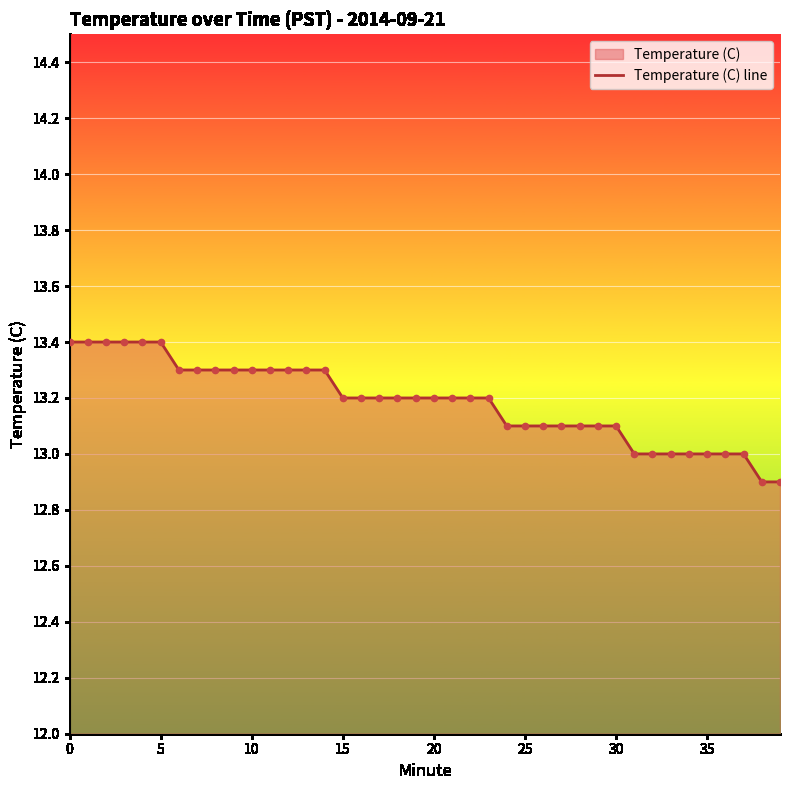

Approximately how many times larger is the value at 35 compared to 31?

1.0